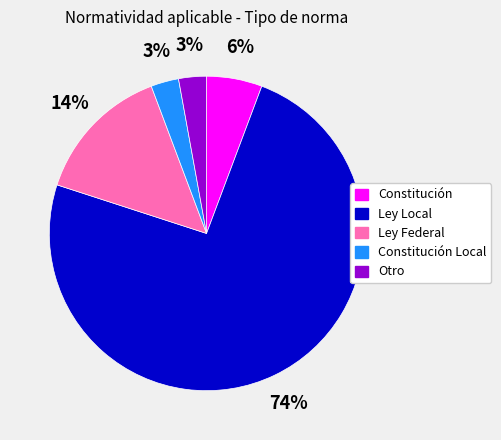

The Otro slice represents 17% of the pie. True or false?

False